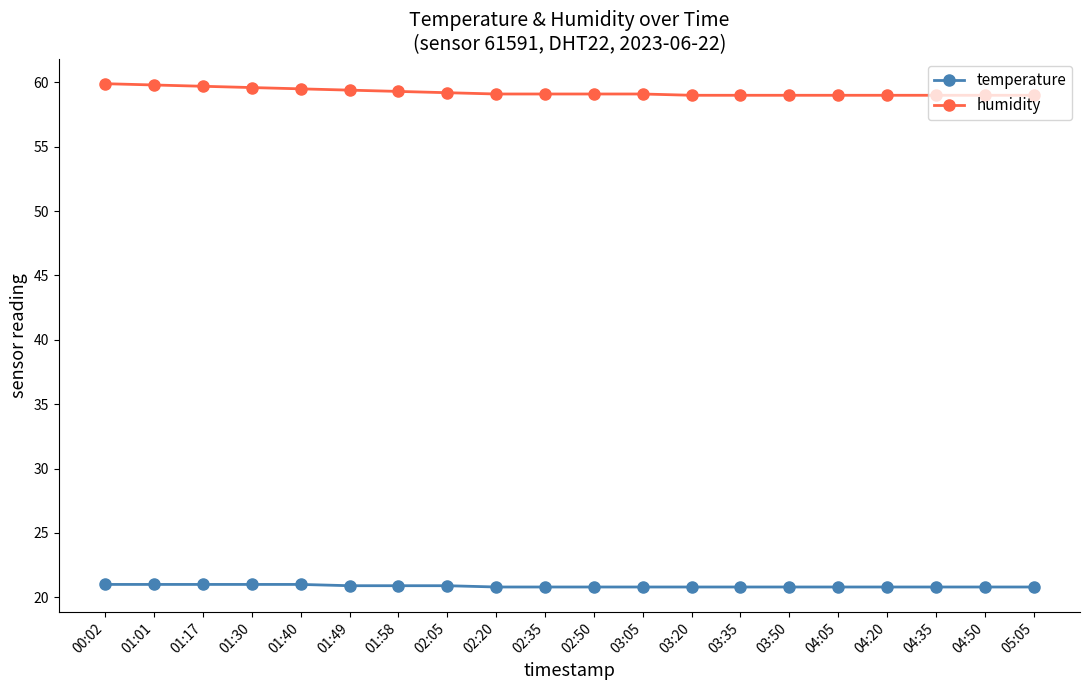

What is the total value across all series at 01:30?

80.6